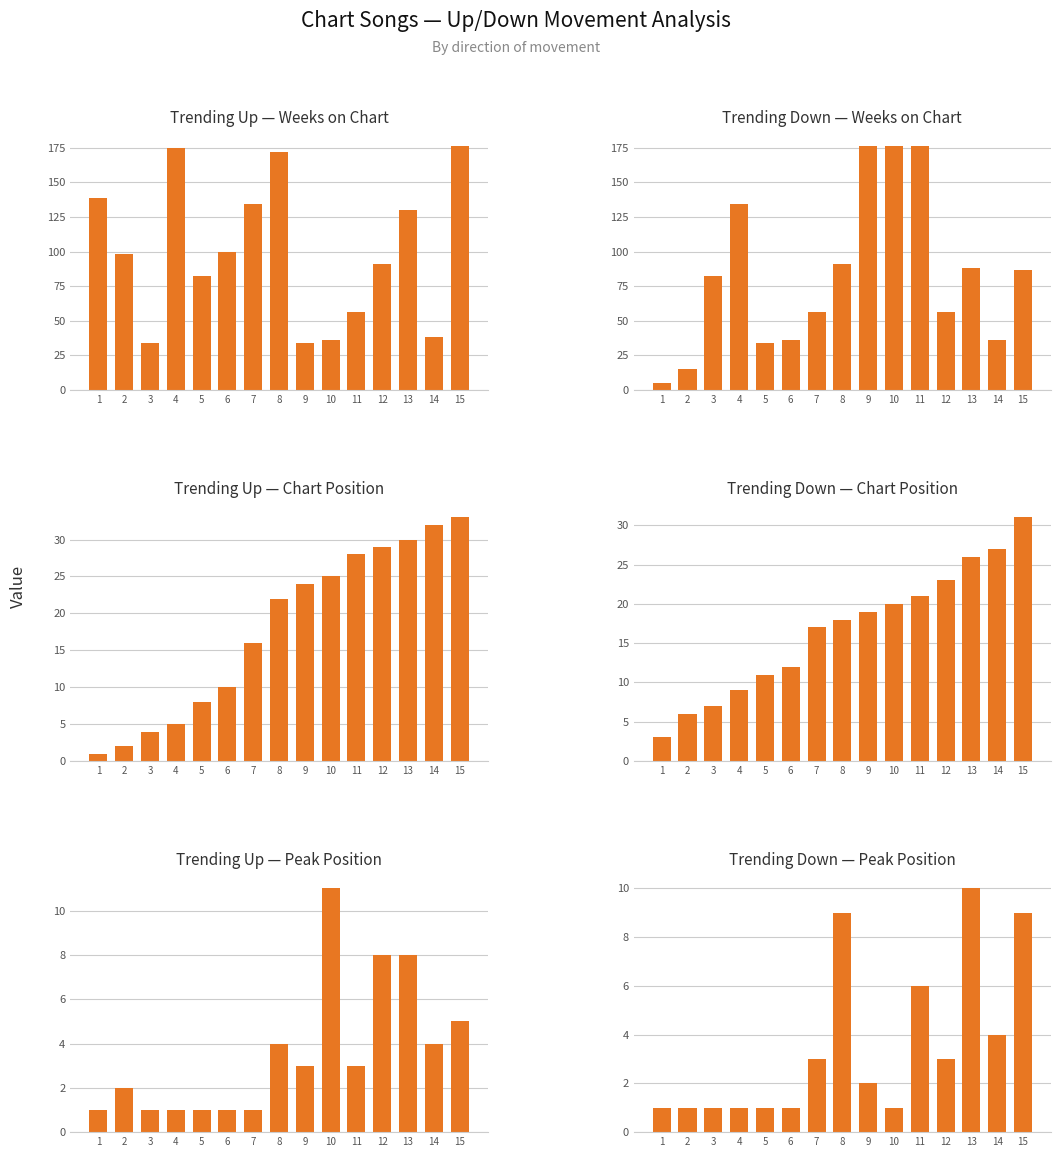

How many values in the up series exceed 3?

6